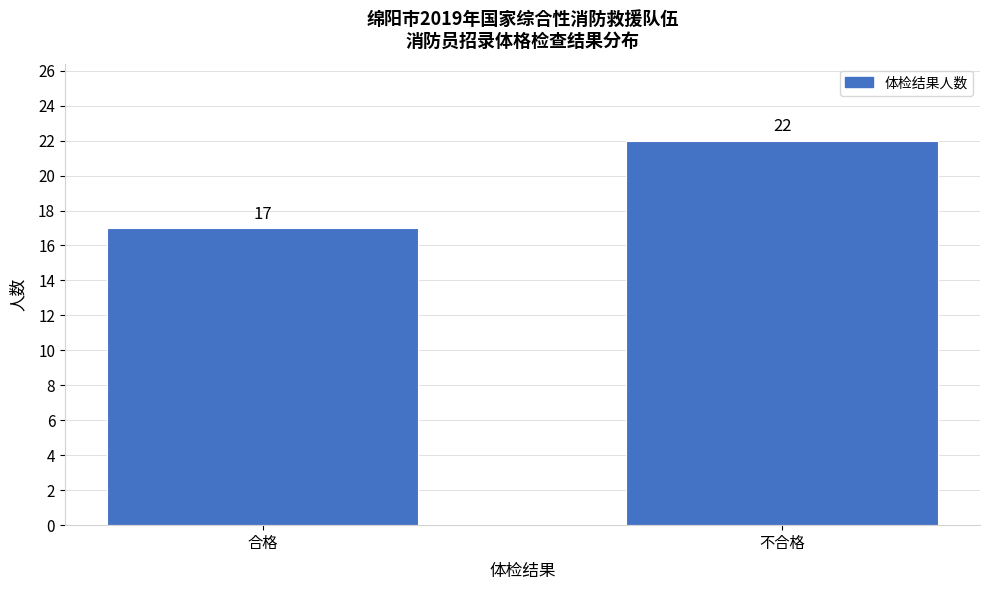

Reading right to left, transcribe all the data shown in this chart.

22	17